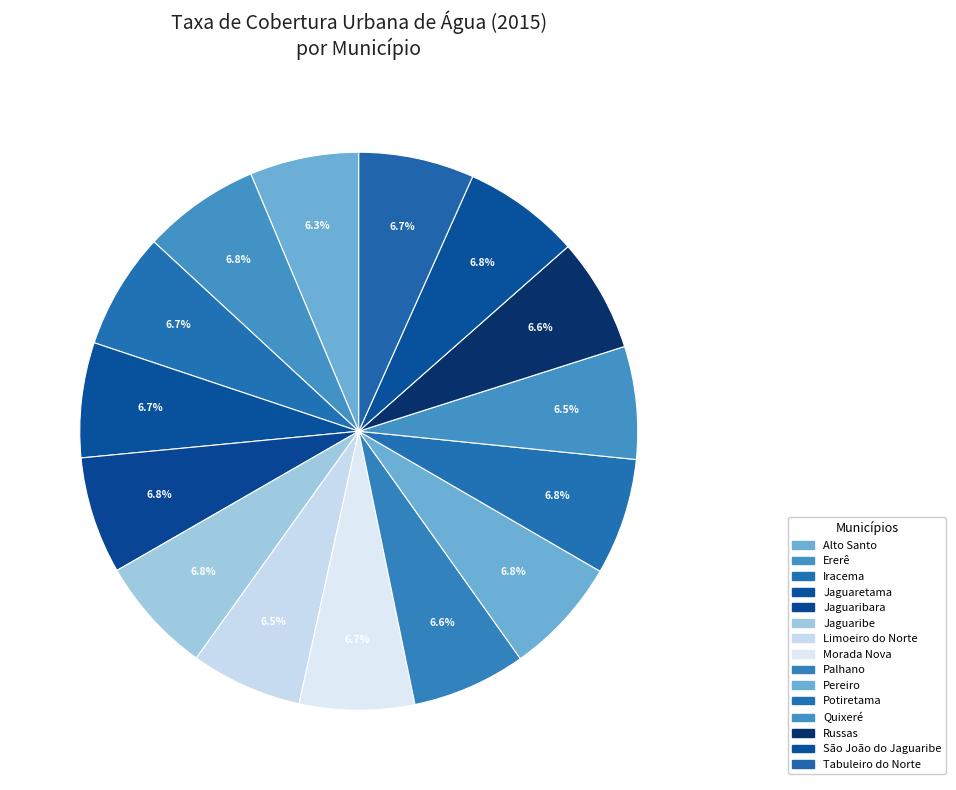

Between Alto Santo and Limoeiro do Norte, which is larger?

Limoeiro do Norte